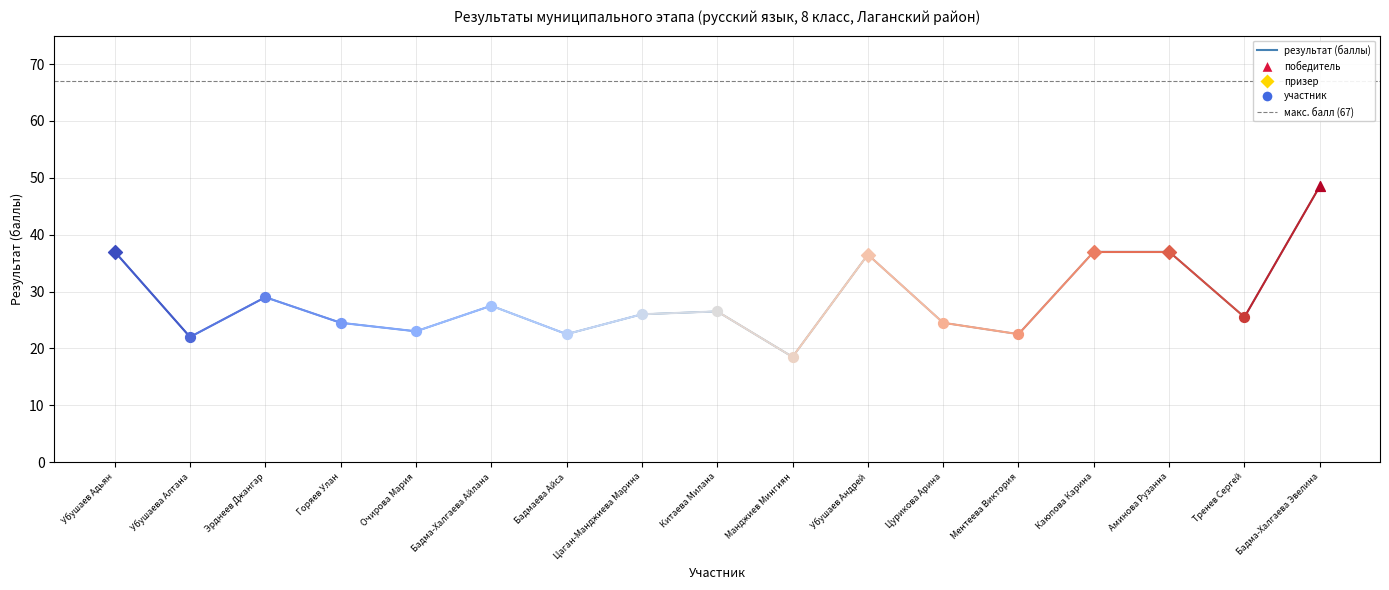

Between Убушаев Андрей and Эрднеев Джангар, which is larger?

Убушаев Андрей